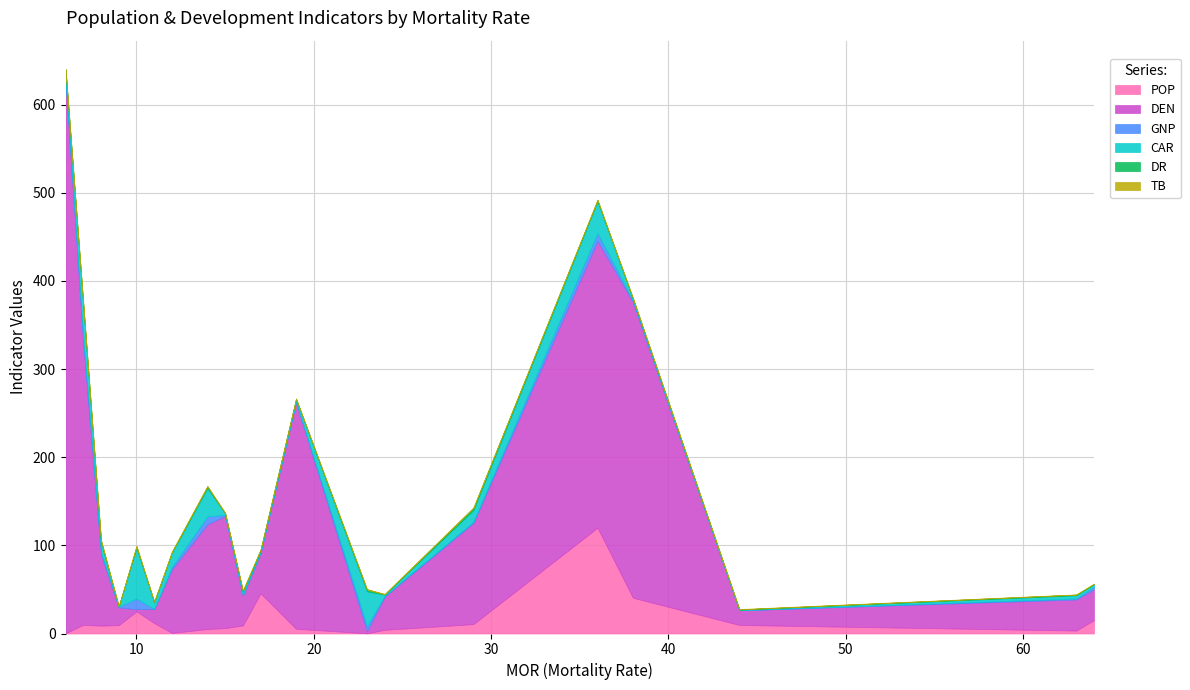

Where is the first local maximum for TB?

8